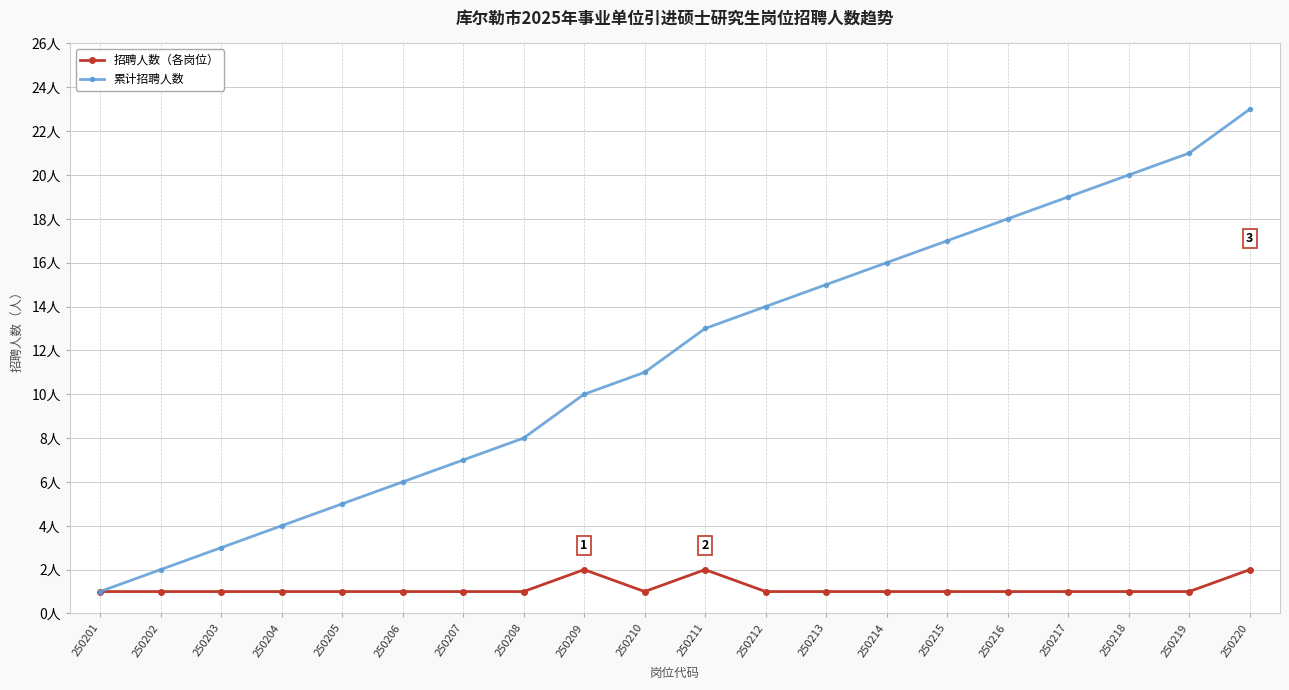

Reading left to right, transcribe all the data shown in this chart.

招聘人数（各岗位）: 250201=1	250202=1	250203=1	250204=1	250205=1	250206=1	250207=1	250208=1	250209=2	250210=1	250211=2	250212=1	250213=1	250214=1	250215=1	250216=1	250217=1	250218=1	250219=1	250220=2
累计招聘人数: 250201=1	250202=2	250203=3	250204=4	250205=5	250206=6	250207=7	250208=8	250209=10	250210=11	250211=13	250212=14	250213=15	250214=16	250215=17	250216=18	250217=19	250218=20	250219=21	250220=23